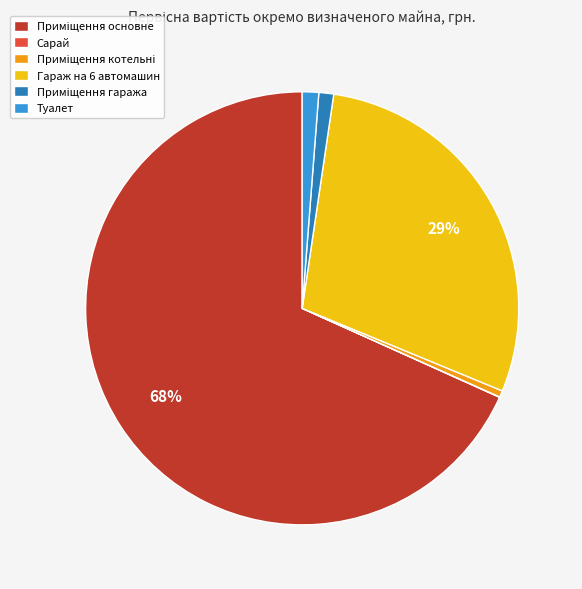

To the nearest percent, what is the combined percentage of Гараж на 6 автомашин and Туалет?

30%